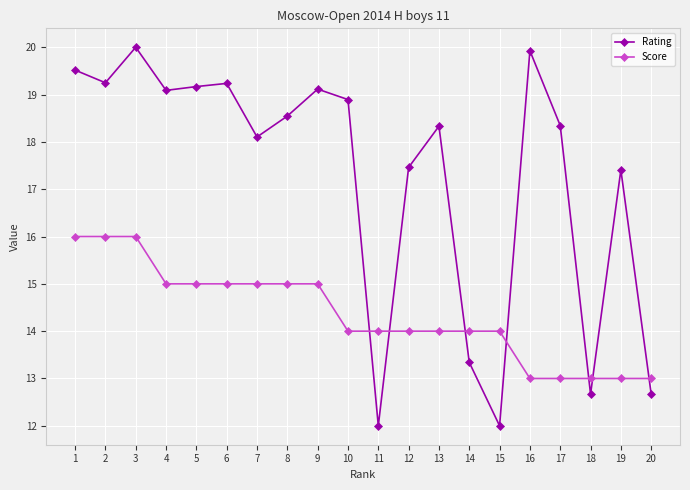

True or false: Score has a value of 18.0 at 20.

False